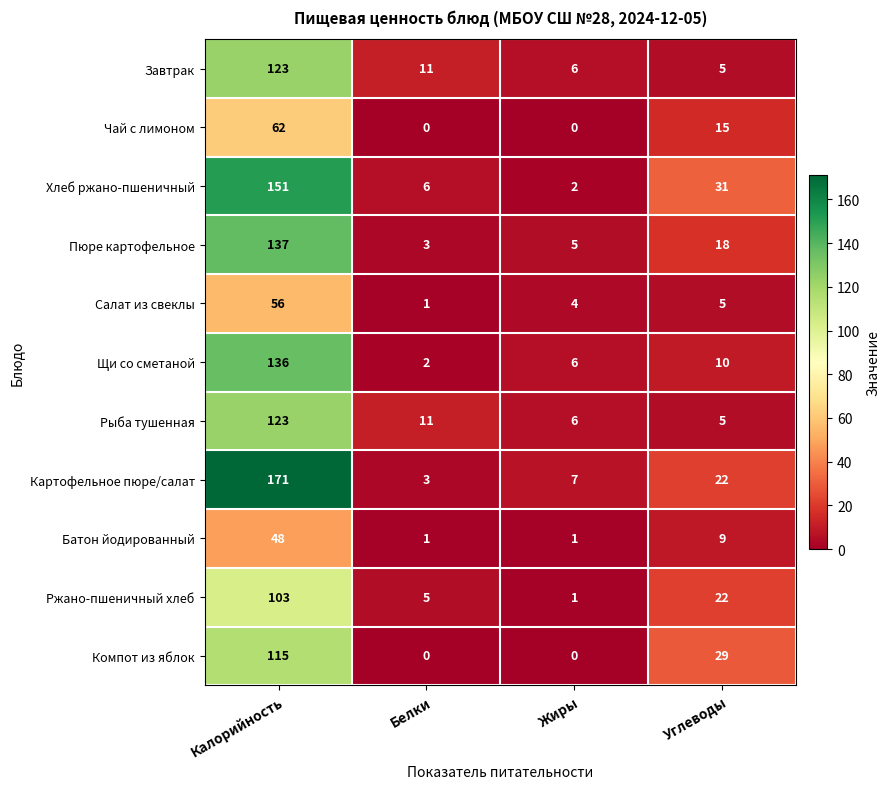

What is the sum of the Картофельное пюре/салат values at Калорийность and Жиры?

178